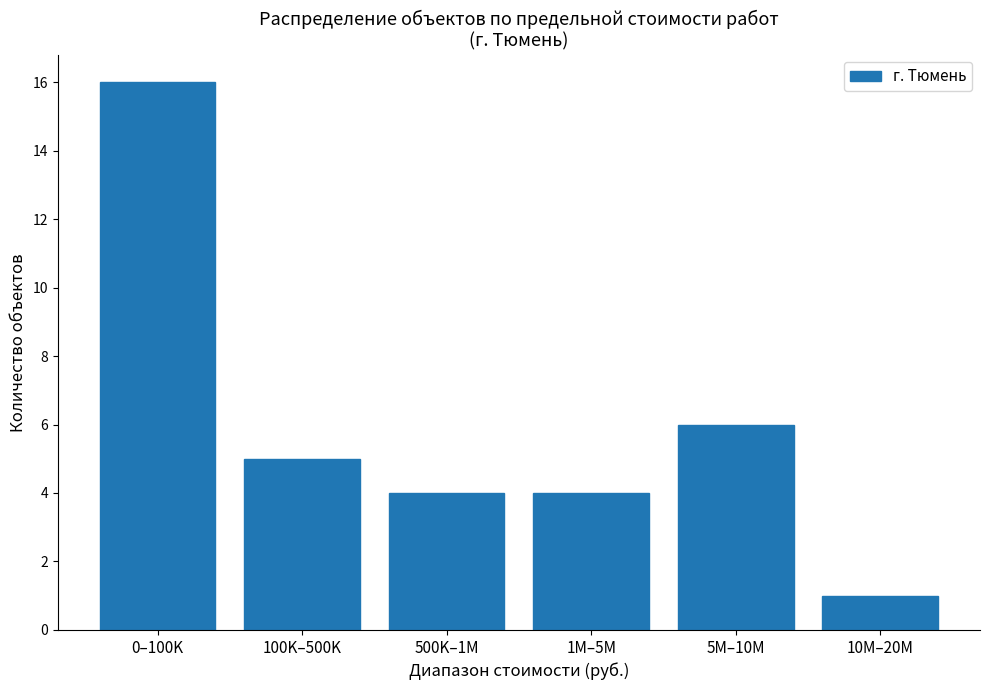

Does the chart contain stacked bars?

No